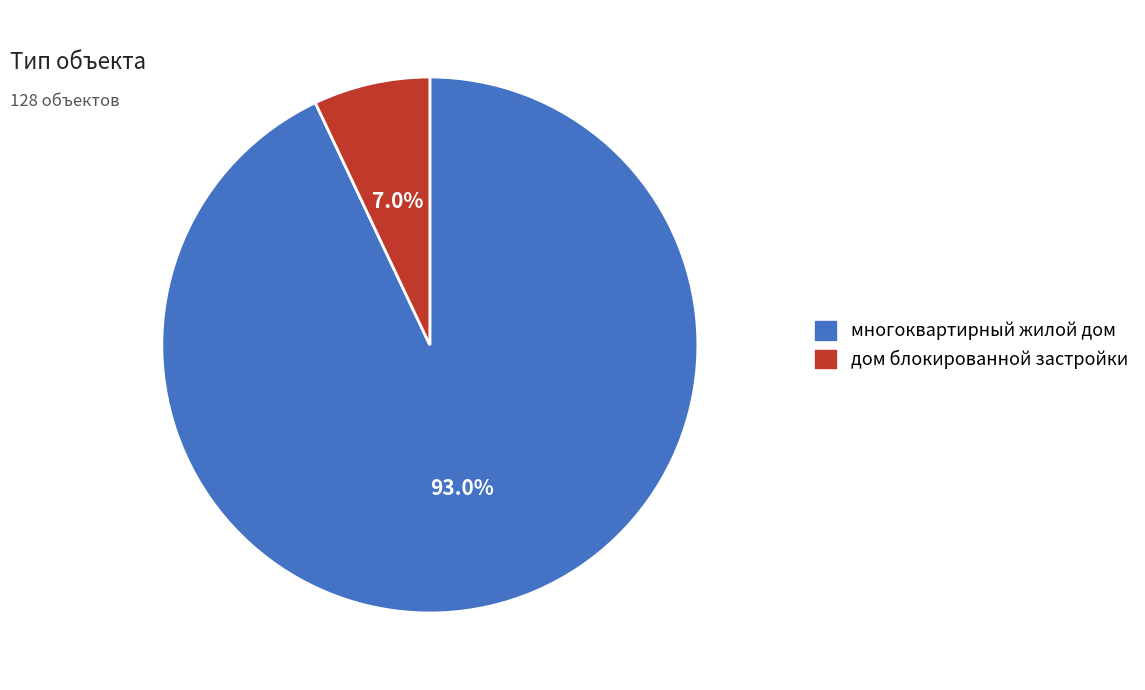

Between многоквартирный жилой дом and дом блокированной застройки, which is larger?

многоквартирный жилой дом